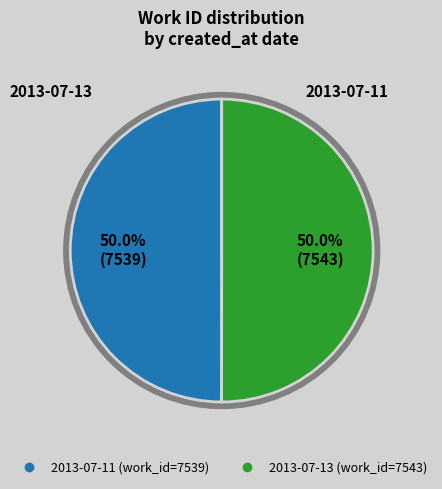

What is the ratio of the value at 2013-07-13 to the value at 2013-07-11?

1.0